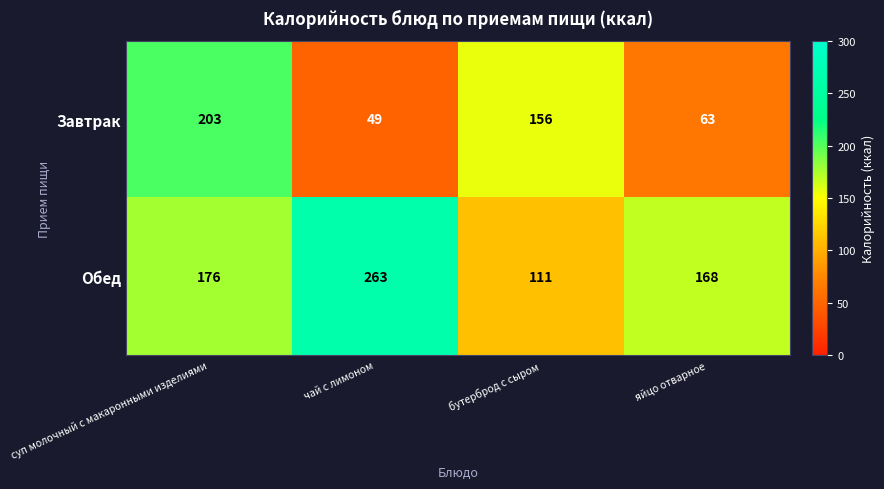

Which series has the largest total across all categories?

Обед